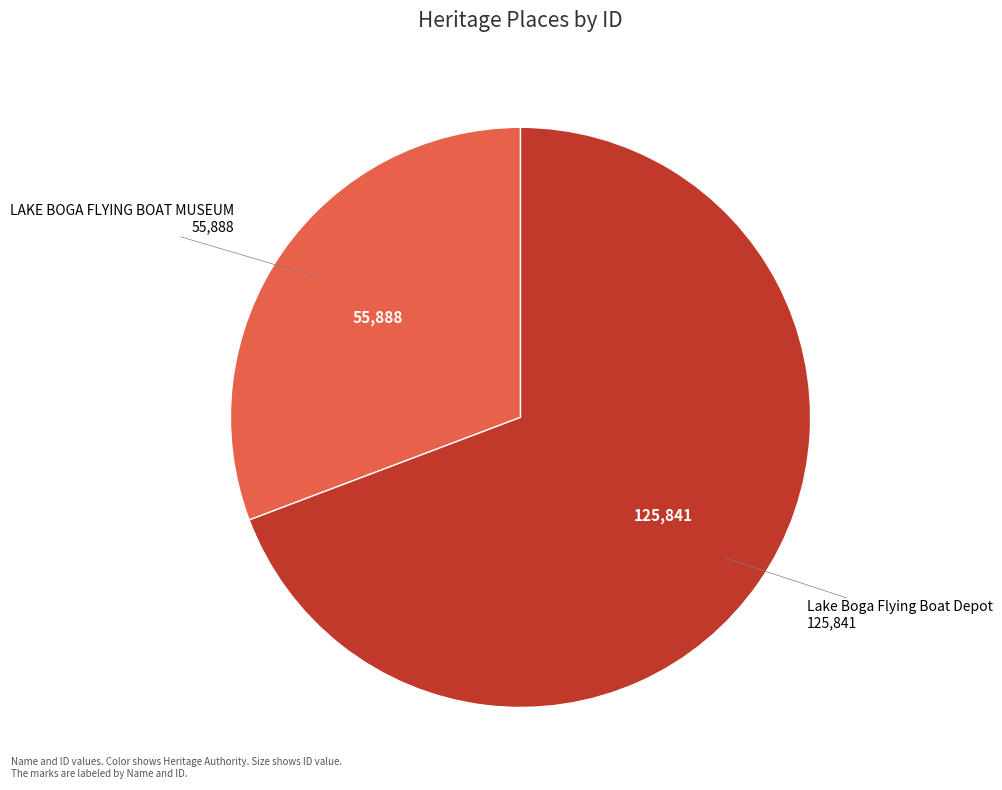

Which has a higher value, Lake Boga Flying Boat Depot or LAKE BOGA FLYING BOAT MUSEUM?

Lake Boga Flying Boat Depot